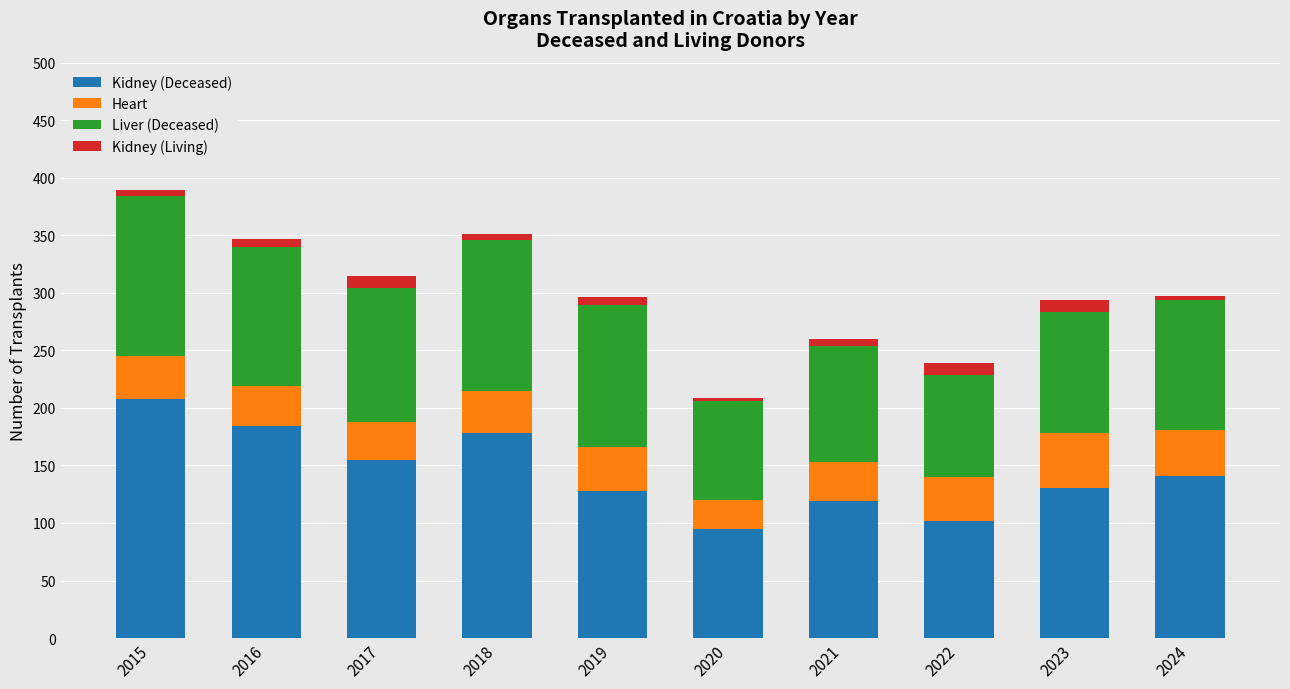

What is the sum of all Kidney (Deceased) values?

1440